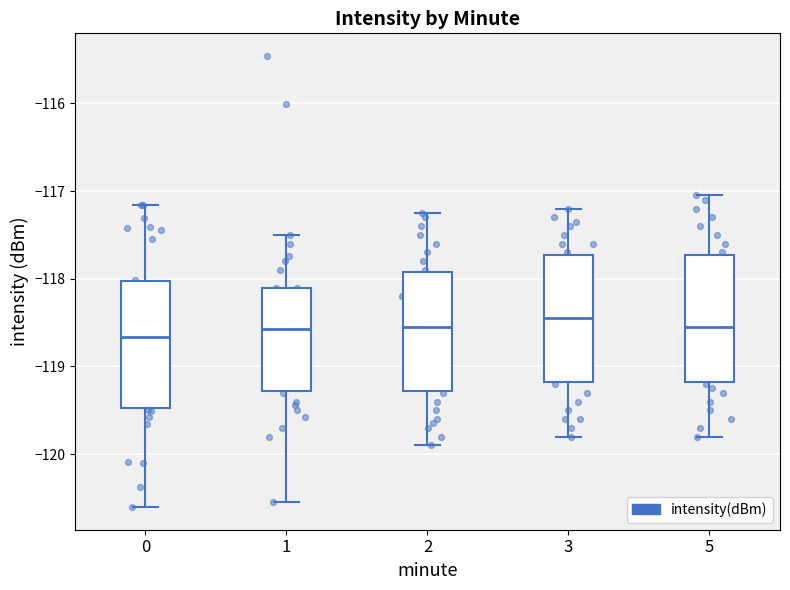

Reading left to right, read every box against the y-axis: the position of its median line, the range the box covers, and the ends of its whiskers. The values are not printed on the chart, so give them approximately, as read against the axis.

0: median -118.7, box -119.5 to -118.0, whiskers -120.6 to -117.2
1: median -118.6, box -119.3 to -118.1, whiskers -120.5 to -117.5
2: median -118.5, box -119.3 to -117.9, whiskers -119.9 to -117.2
3: median -118.4, box -119.2 to -117.7, whiskers -119.8 to -117.2
5: median -118.5, box -119.2 to -117.7, whiskers -119.8 to -117.0